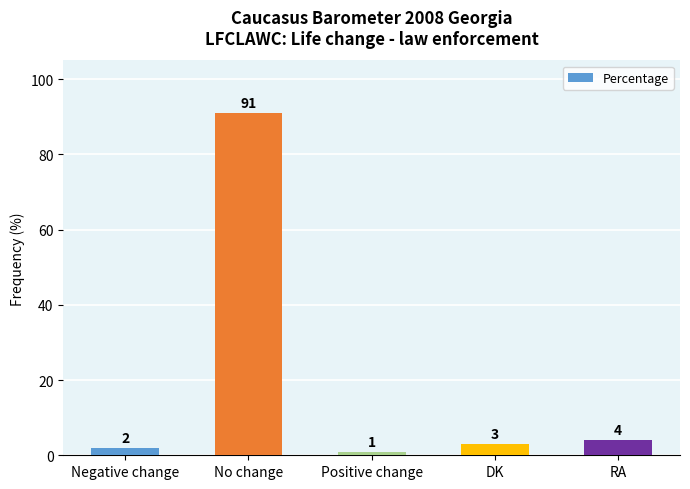

Approximately how many times larger is the value at Positive change compared to Negative change?

0.5